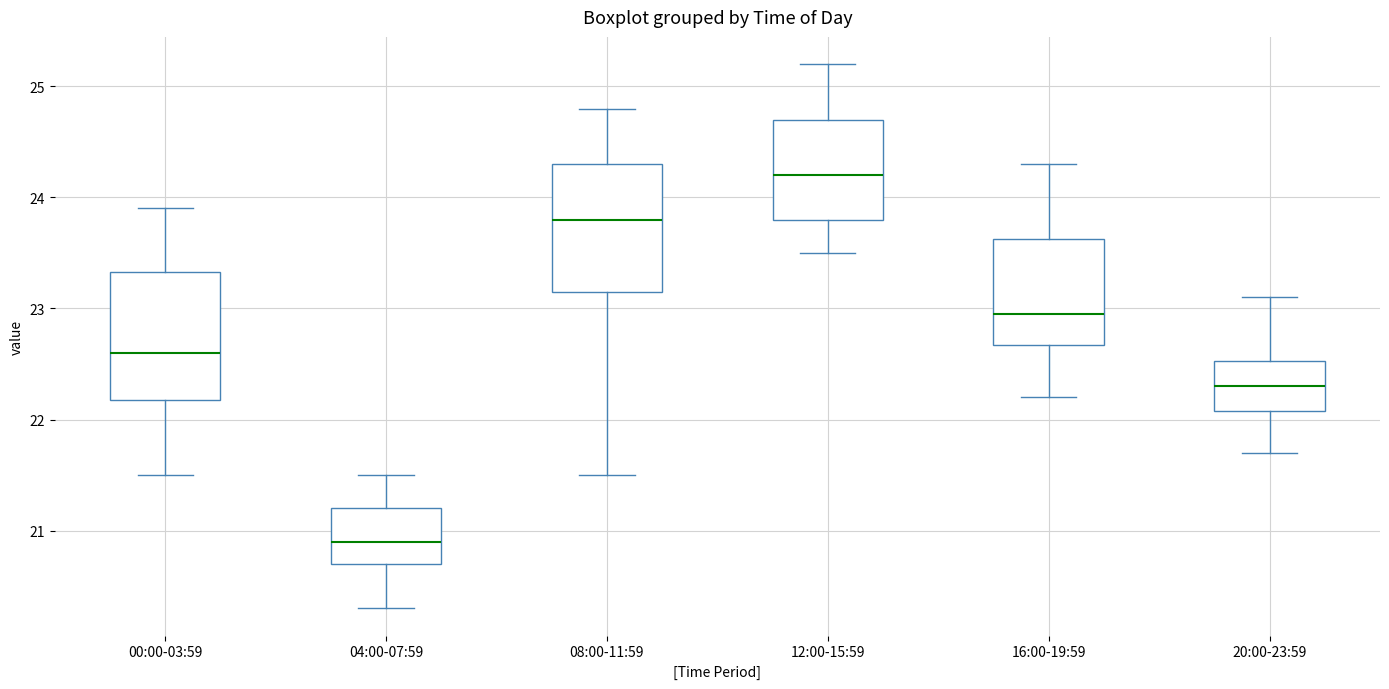

Reading left to right, transcribe this box plot: for each box, give where its median line is, the range the box spans, and where its two whiskers end, as read against the y-axis. The values are not printed on the chart, so give them approximately, as read against the axis.

00:00-03:59: median 22.6, box 22.2 to 23.3, whiskers 21.5 to 23.9
04:00-07:59: median 20.9, box 20.7 to 21.2, whiskers 20.3 to 21.5
08:00-11:59: median 23.8, box 23.2 to 24.3, whiskers 21.5 to 24.8
12:00-15:59: median 24.2, box 23.8 to 24.7, whiskers 23.5 to 25.2
16:00-19:59: median 23.0, box 22.7 to 23.6, whiskers 22.2 to 24.3
20:00-23:59: median 22.3, box 22.1 to 22.5, whiskers 21.7 to 23.1